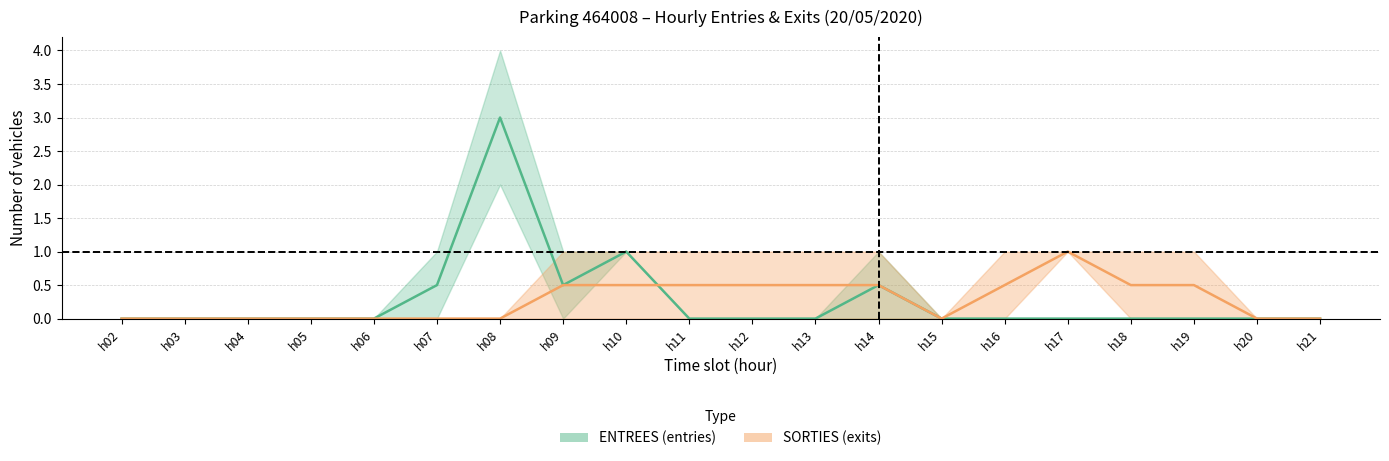

What value does the SORTIES (exits) series have at h09?

0.5